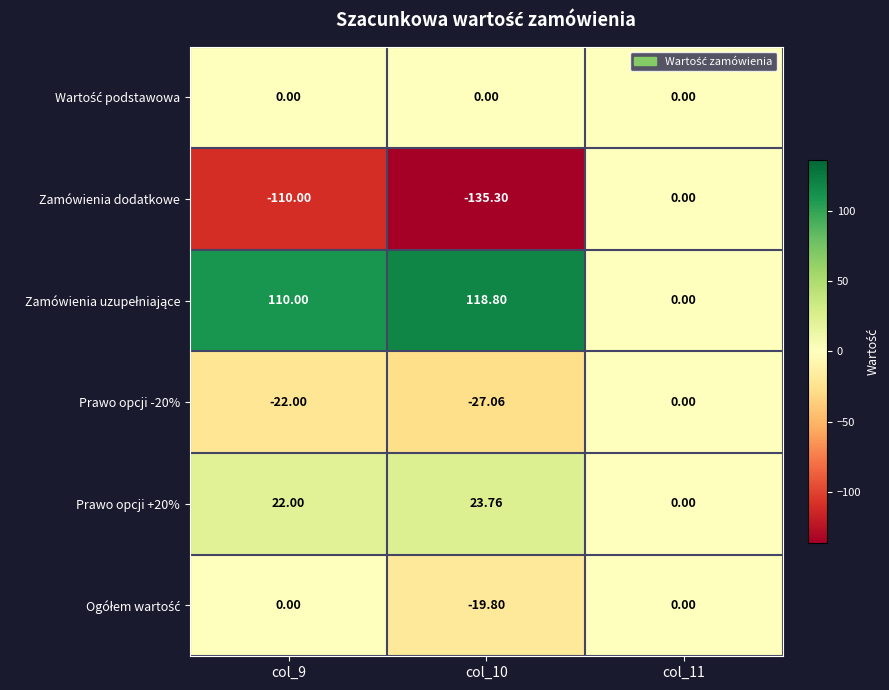

Which series has the largest range (max minus min)?

Zamówienia dodatkowe